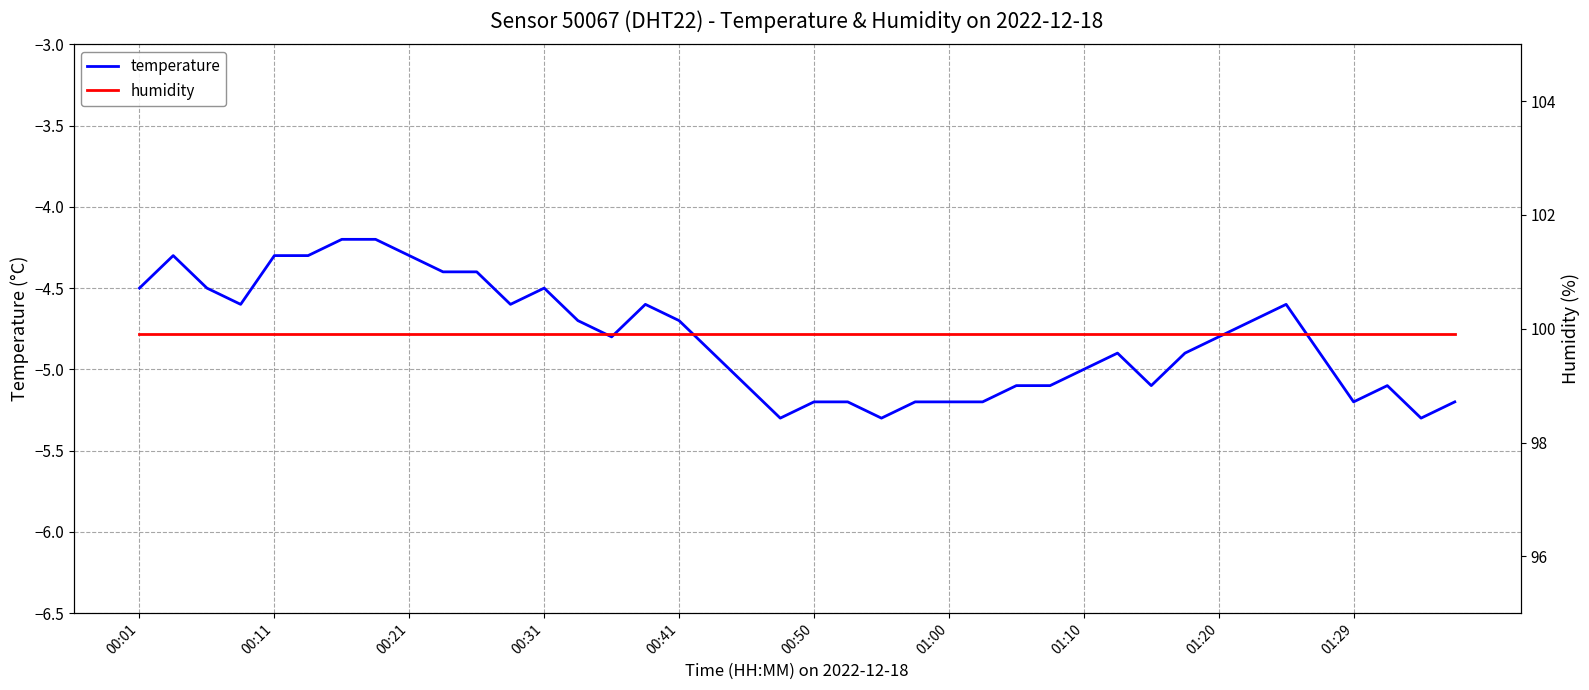

The value of humidity at 11 is 99.9. True or false?

True